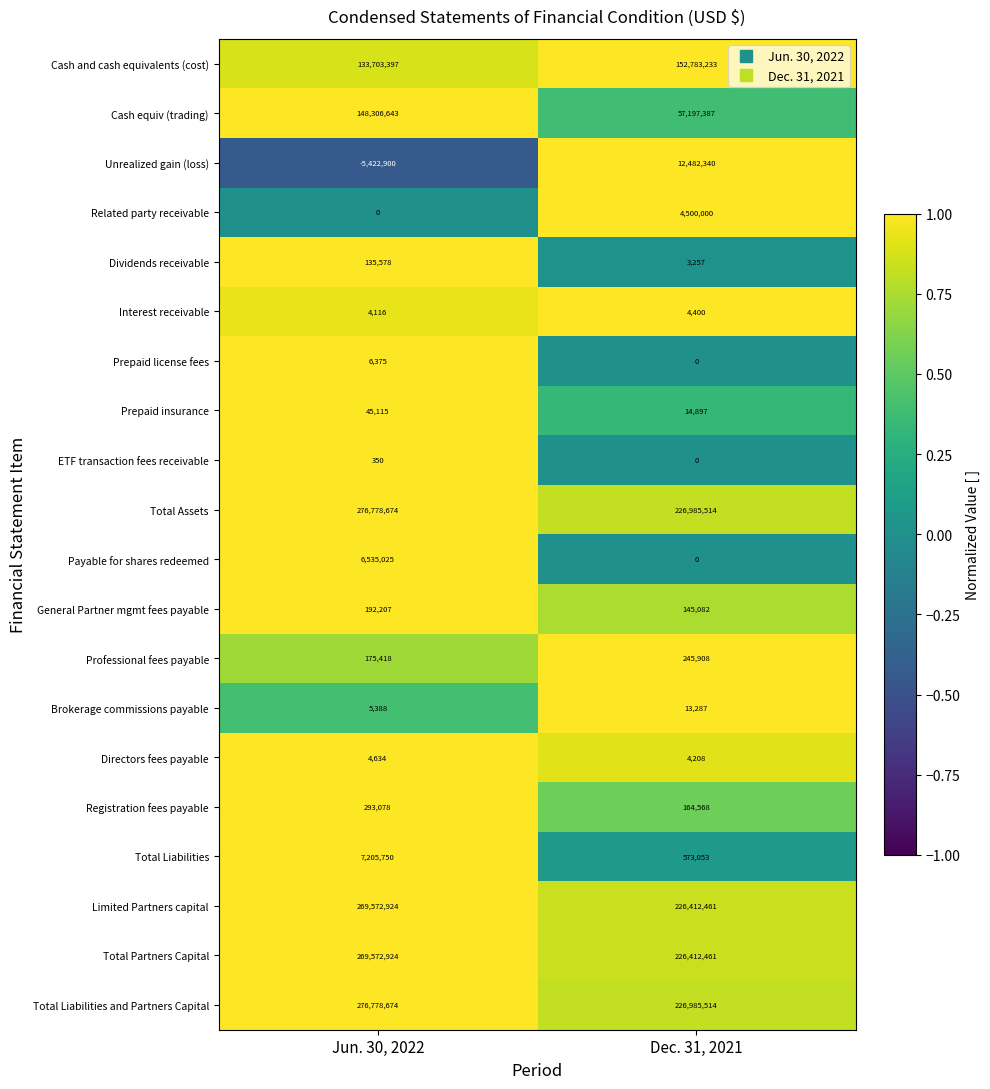

What is the sum of the Payable for shares redeemed values at Jun. 30, 2022 and Dec. 31, 2021?

6535025